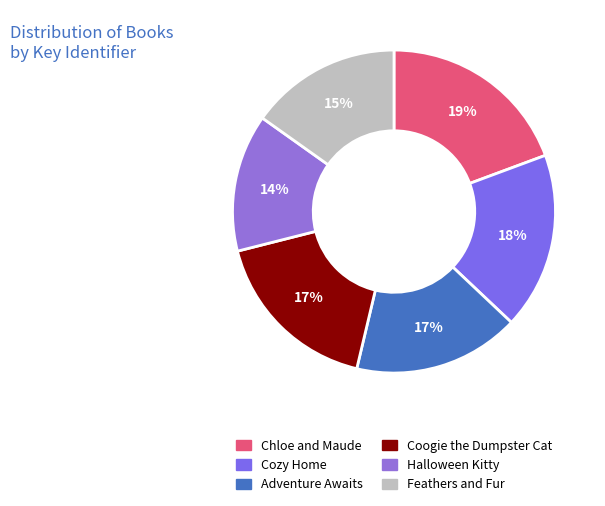

Which slice is the smallest?

Halloween Kitty